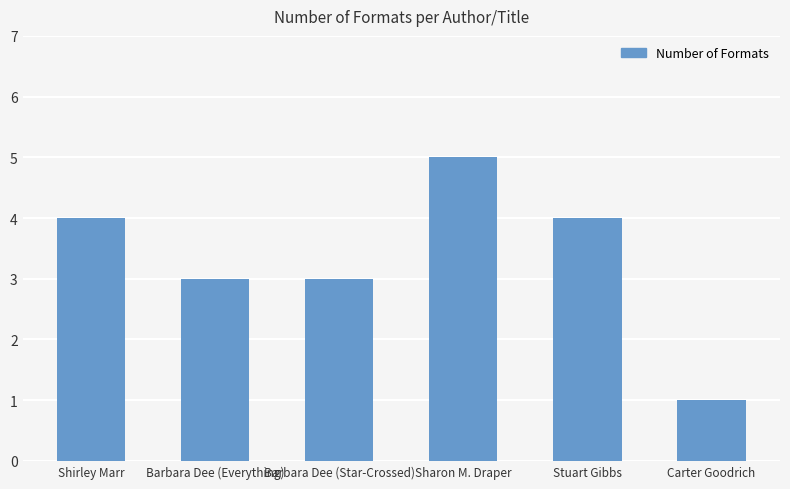

Reading left to right, list all the values displayed in this chart.

Shirley Marr=4	Barbara Dee (Everything)=3	Barbara Dee (Star-Crossed)=3	Sharon M. Draper=5	Stuart Gibbs=4	Carter Goodrich=1